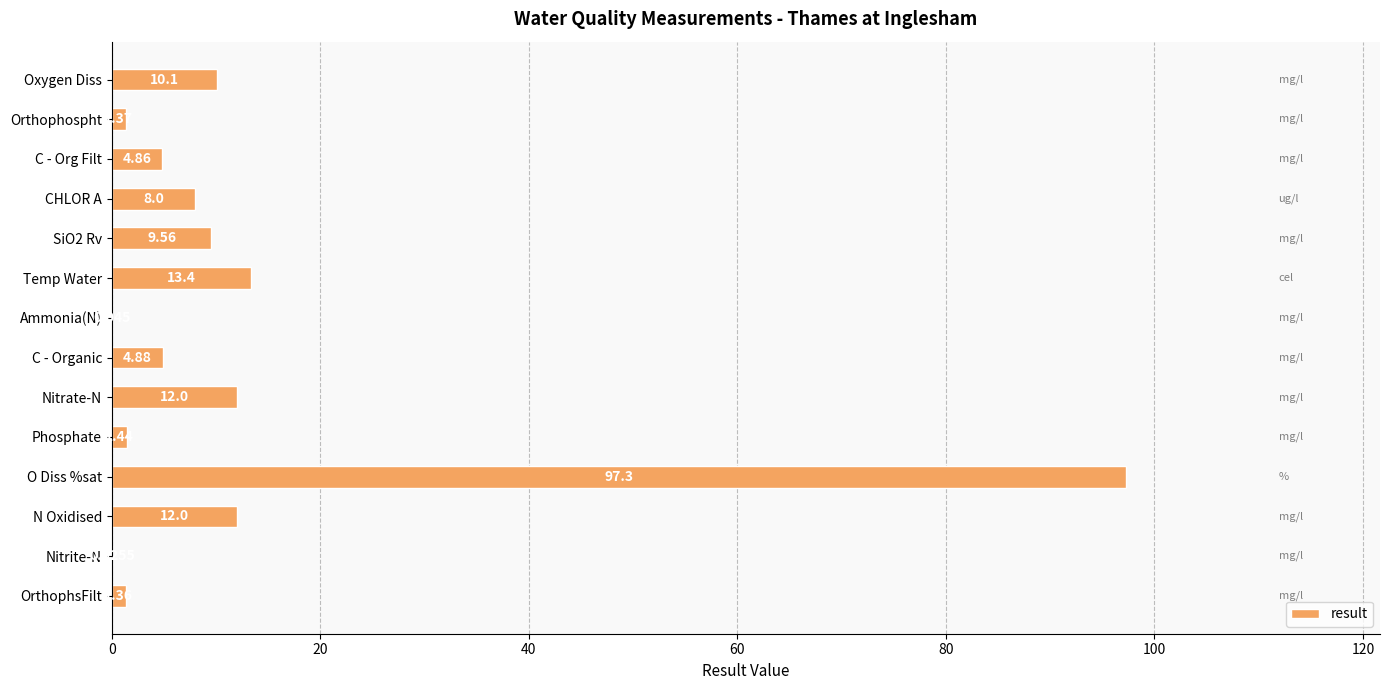

Between OrthophsFilt and Nitrite-N, which is larger?

OrthophsFilt